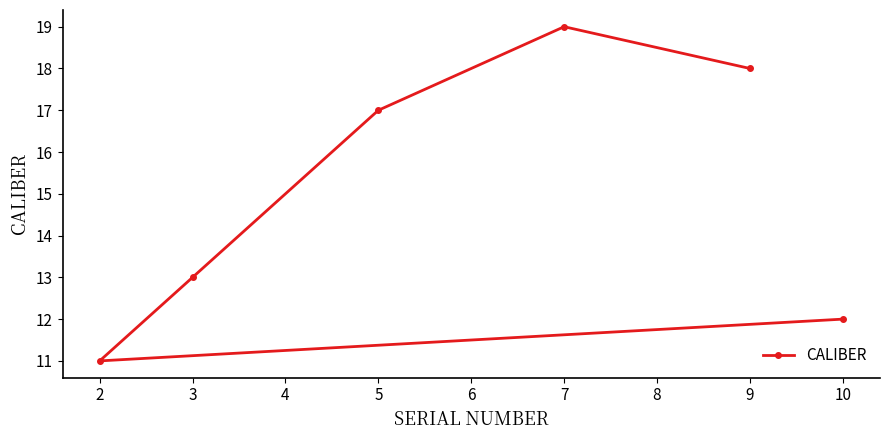

True or false: the data shows 13 at 3.

True